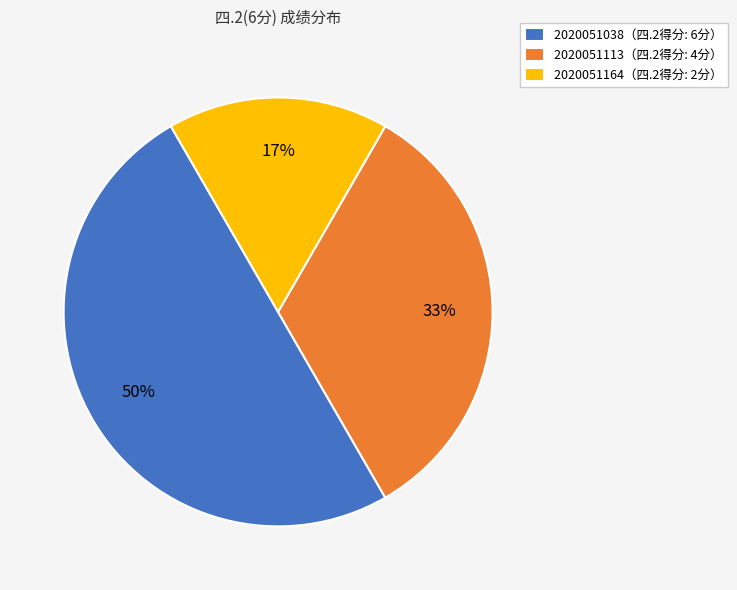

Combined, do 2020051164（四.2得分: 2分） and 2020051038（四.2得分: 6分） account for over 50%?

Yes